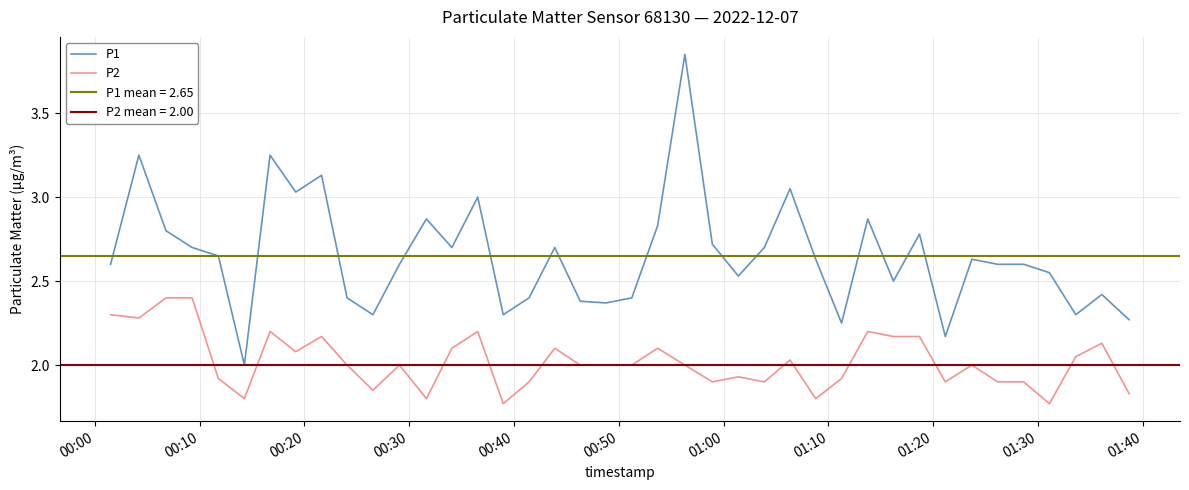

True or false: P1 and P2 intersect in this chart.

False